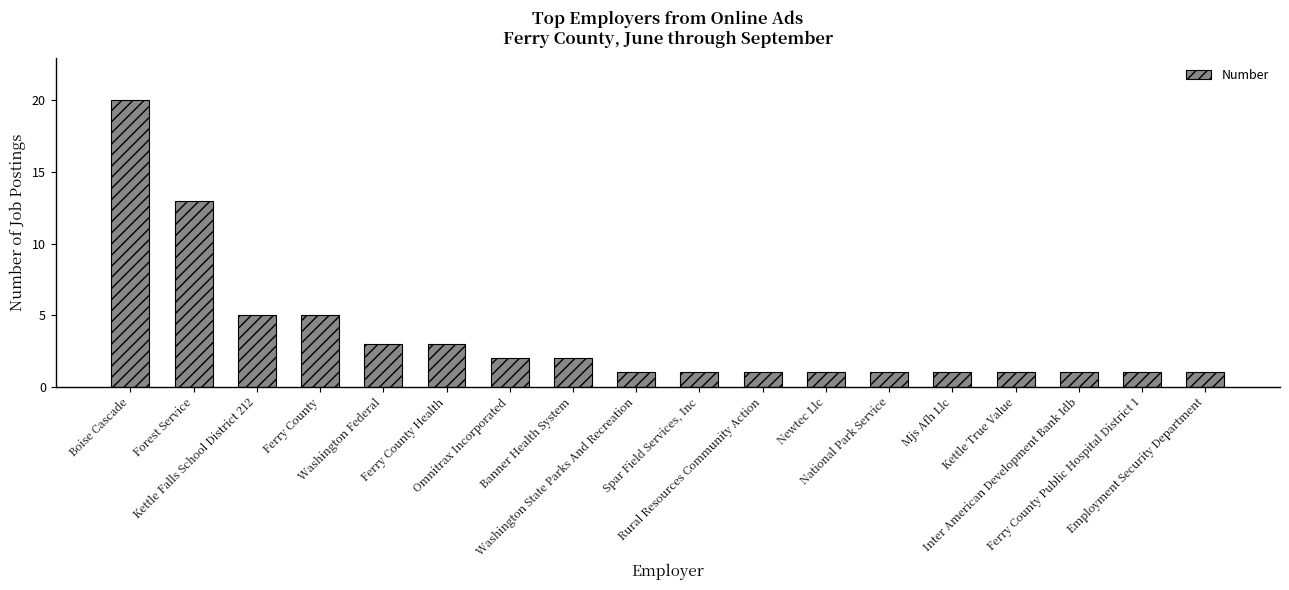

True or false: the data shows 2 at Kettle True Value.

False